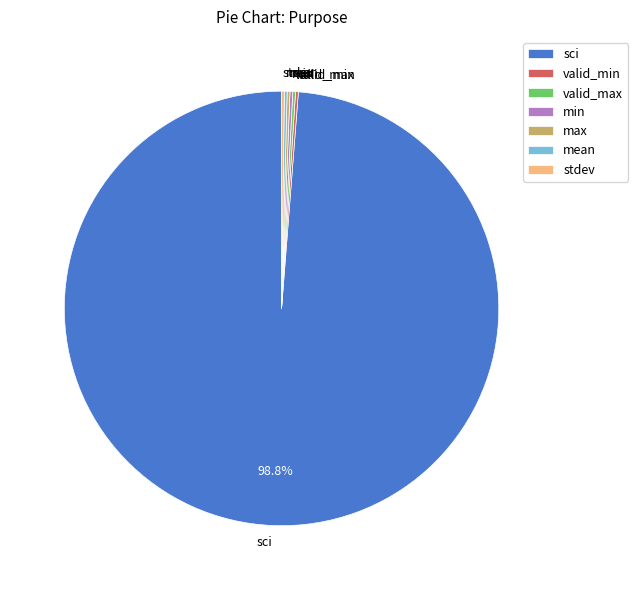

Is there a majority slice in this chart?

Yes